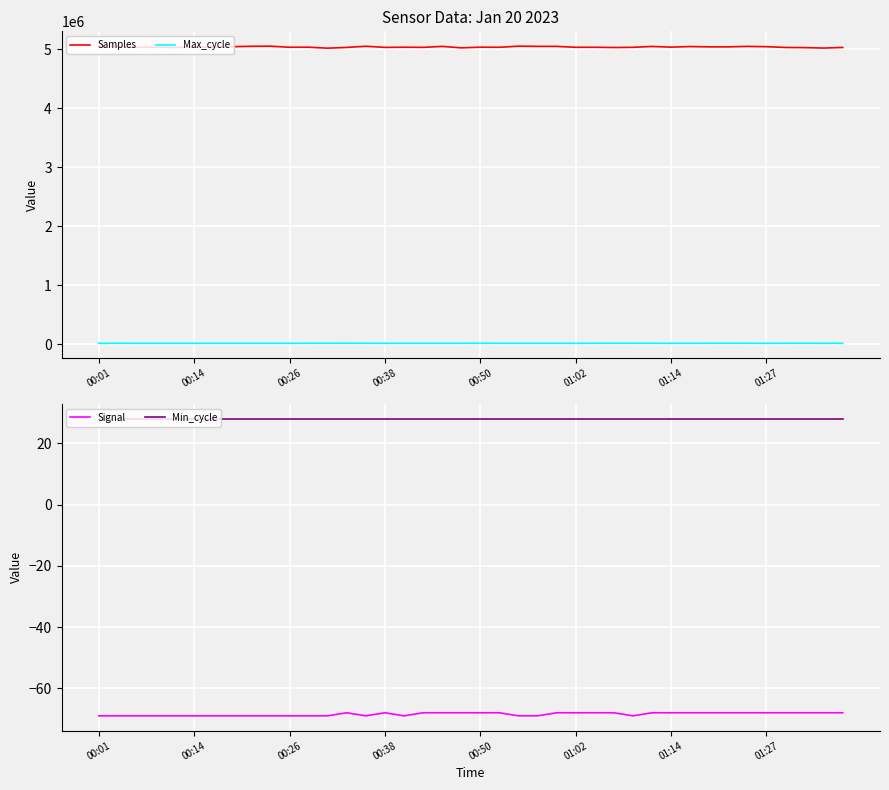

How many data points in Max_cycle are less than 19932?

20